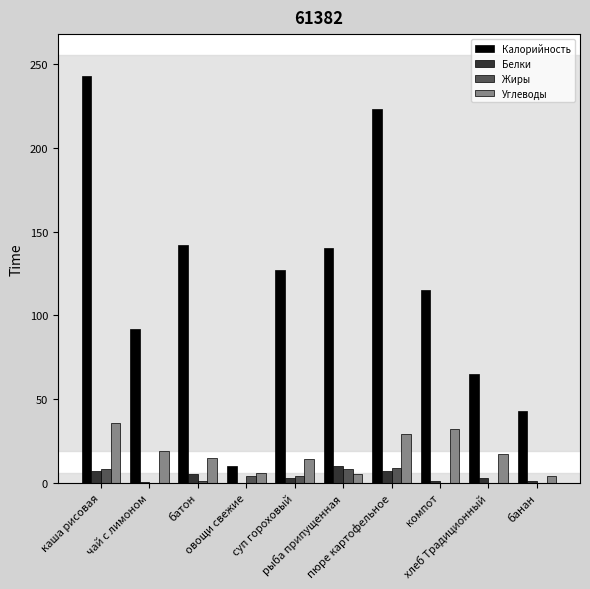

Between чай с лимоном and суп гороховый, which series saw the biggest shift?

Калорийность